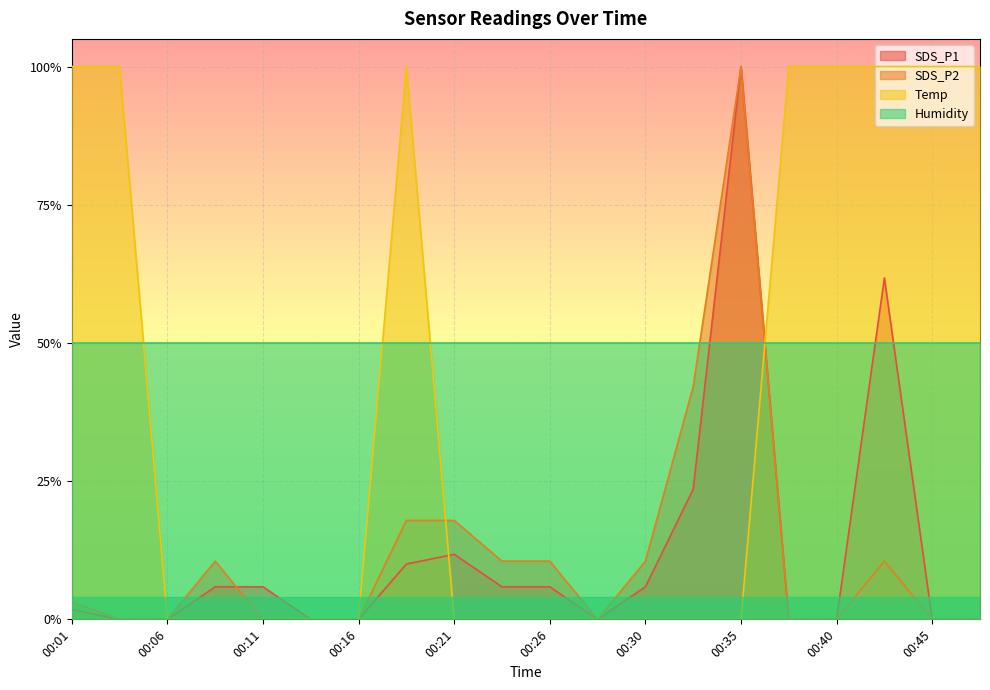

At which category does SDS_P1 reach its first local valley?

00:28